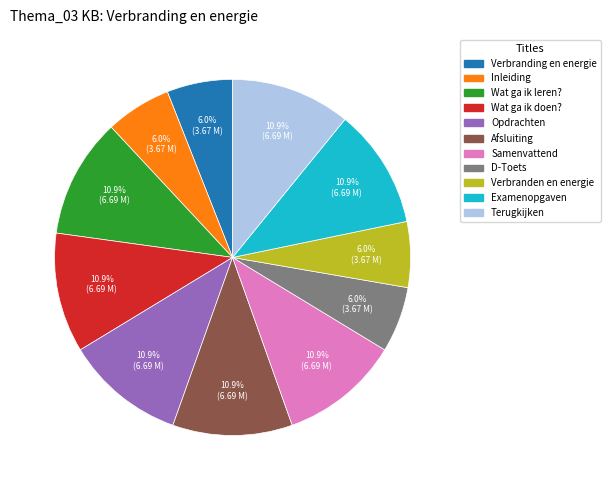

To the nearest percent, what is the combined percentage of Terugkijken and Verbranden en energie?

17%